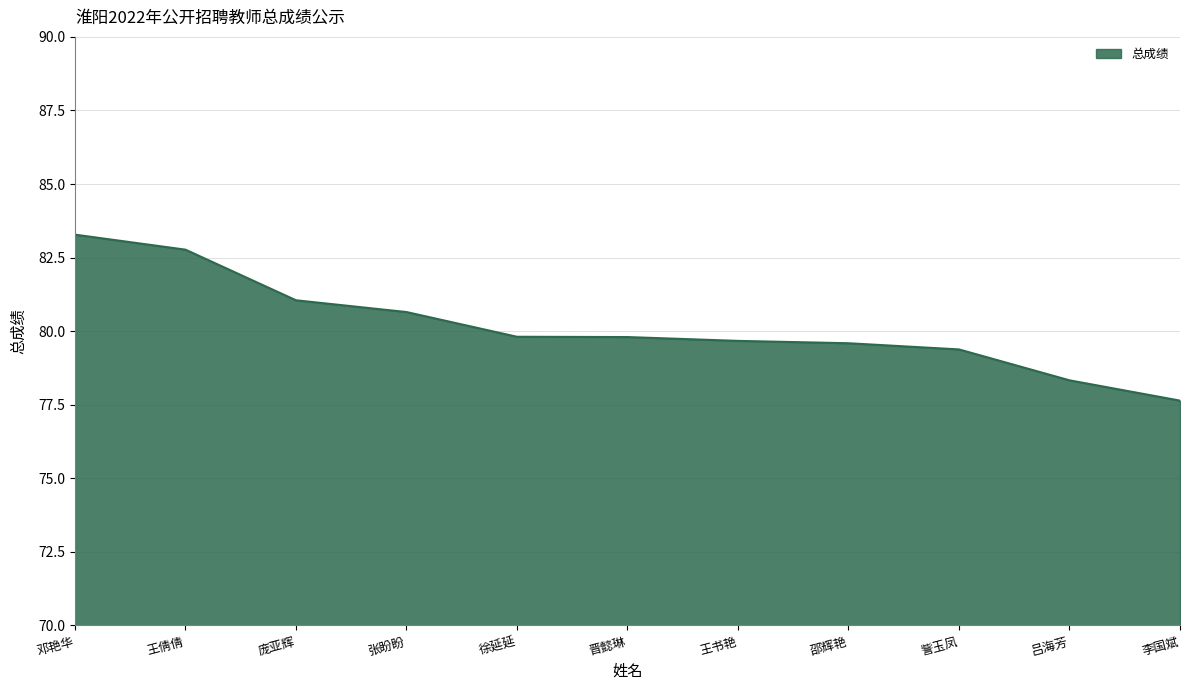

What is the maximum value shown in the chart?

83.3